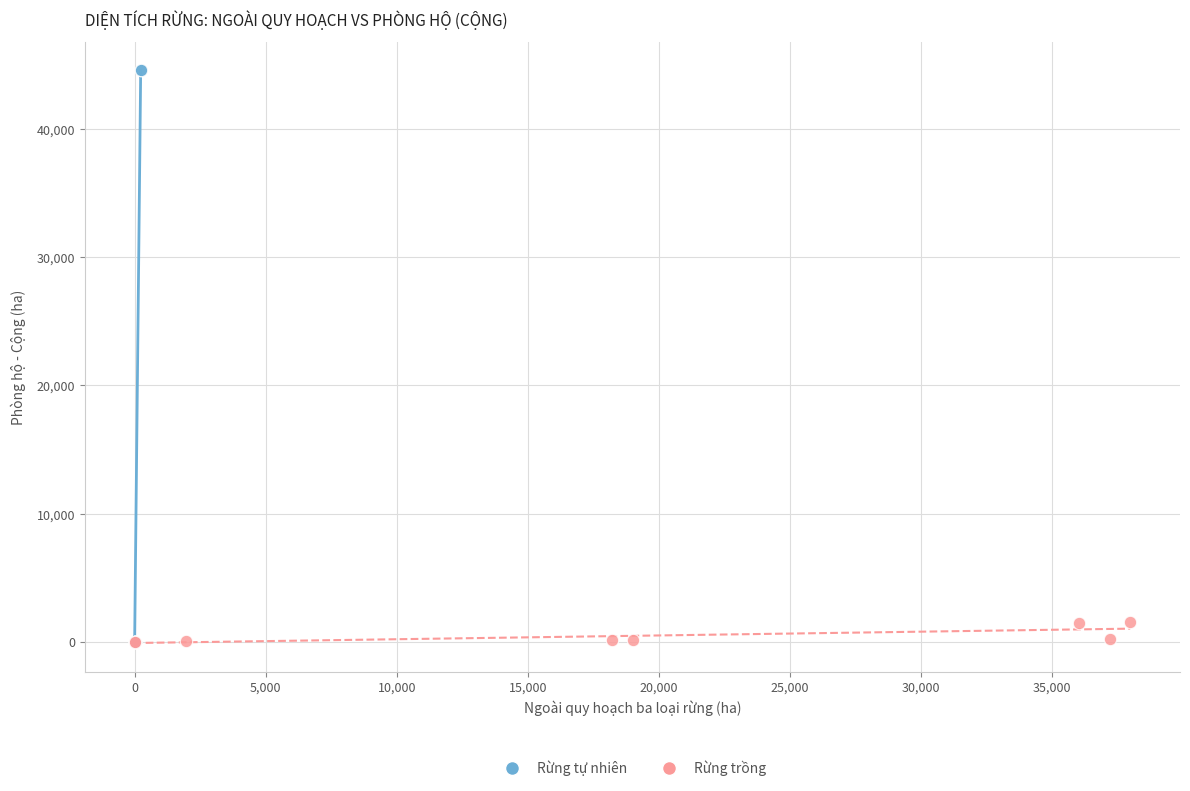

Which series reaches the maximum Y coordinate?

Rừng tự nhiên